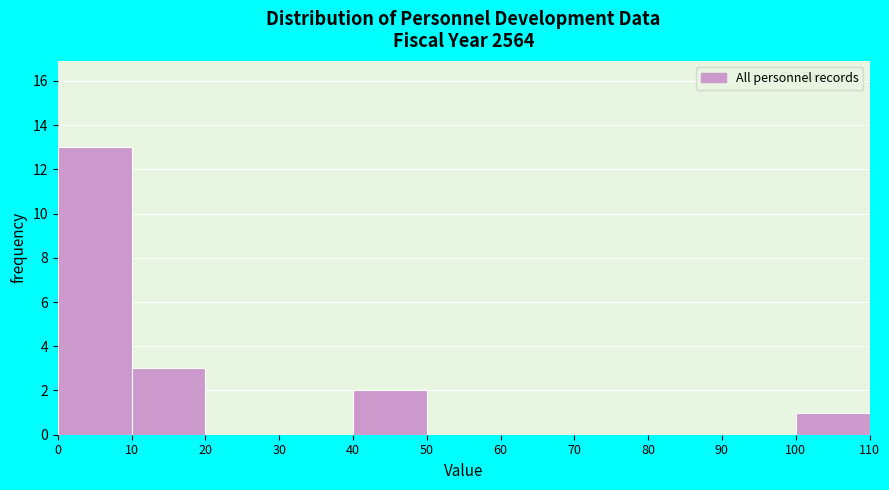

What is the height of the bar covering 10 to 20 on the x-axis? The values are not printed on the chart, so give them approximately, as read against the axis.

3